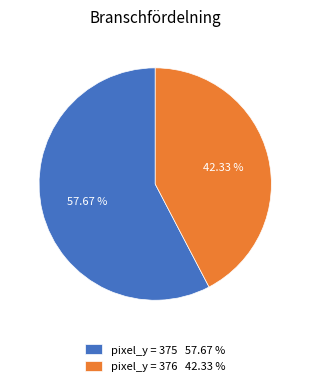

Rank the categories by value from lowest to highest.

pixel_y = 376 42.33 %, pixel_y = 375 57.67 %